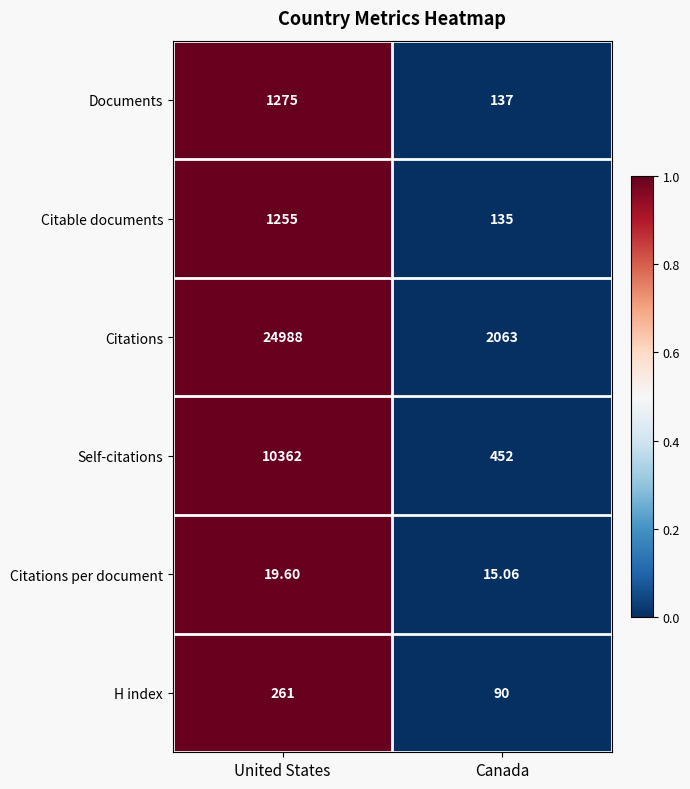

Which series has the widest spread of values?

Citations